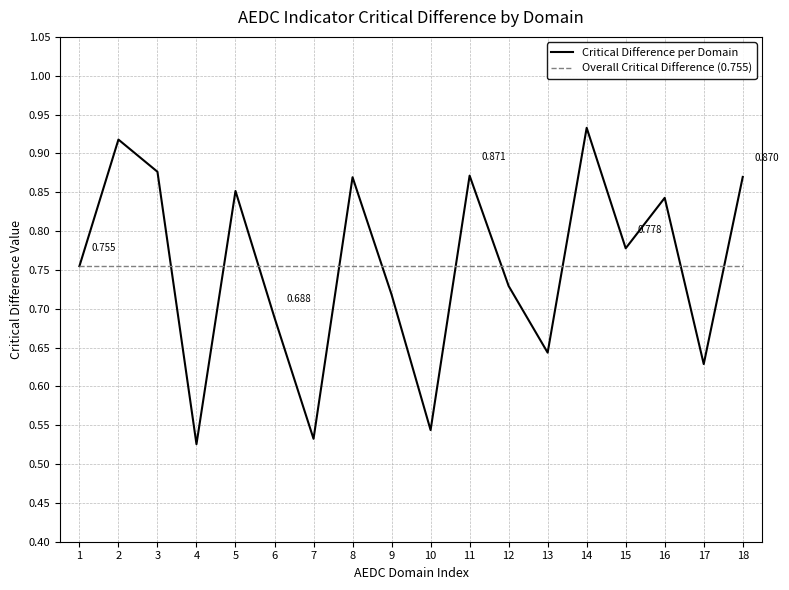

Is the value of Critical Difference per Domain at 12 greater than the value of Overall Critical Difference (0.755) at 2?

No